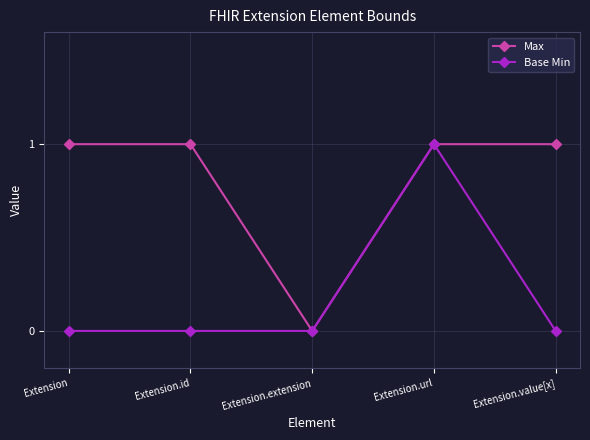

Which series changed the most between Extension.extension and Extension.value[x]?

Max